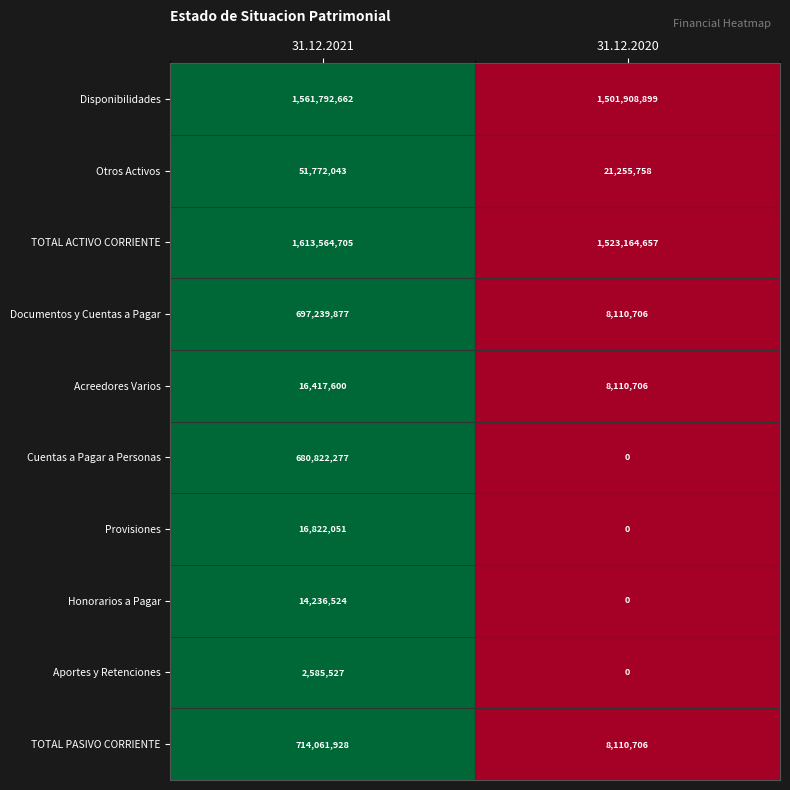

Rank the series by their maximum value, from lowest to highest.

Aportes y Retenciones, Honorarios a Pagar, Acreedores Varios, Provisiones, Otros Activos, Cuentas a Pagar a Personas, Documentos y Cuentas a Pagar, TOTAL PASIVO CORRIENTE, Disponibilidades, TOTAL ACTIVO CORRIENTE